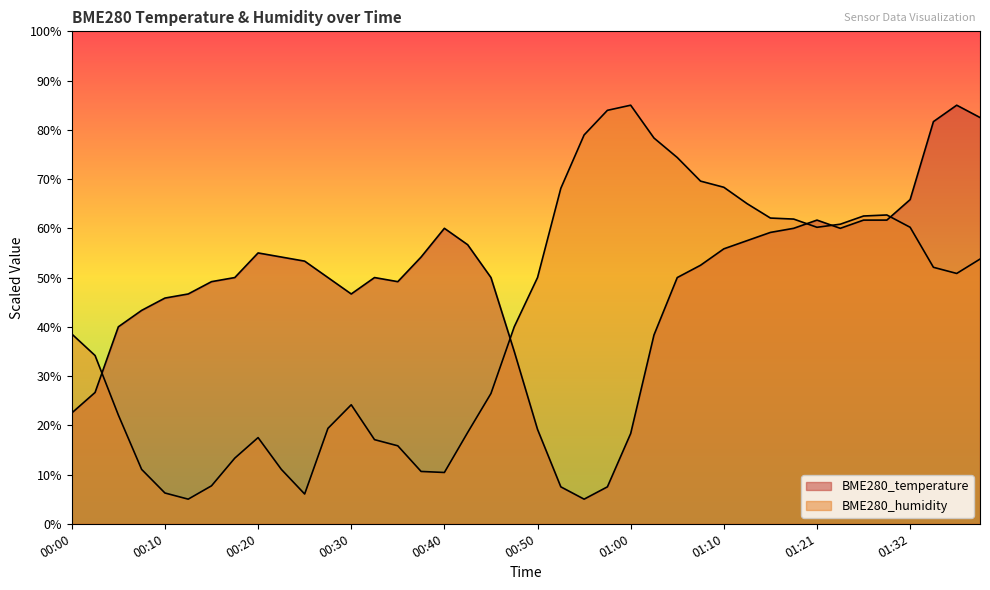

What position from the left is 00:52?

22